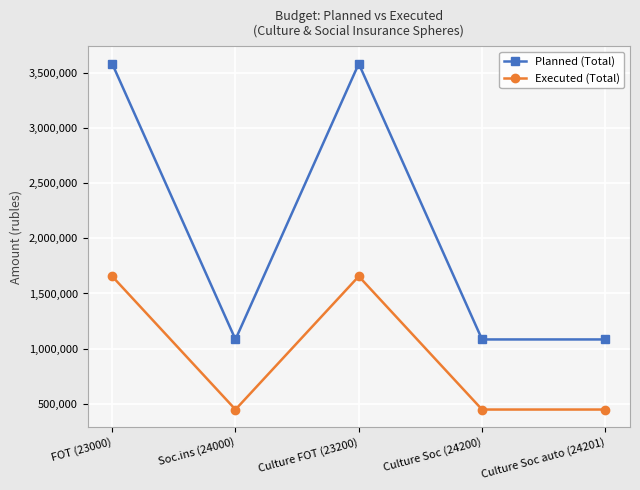

Is this an area chart (filled region under the line)?

No